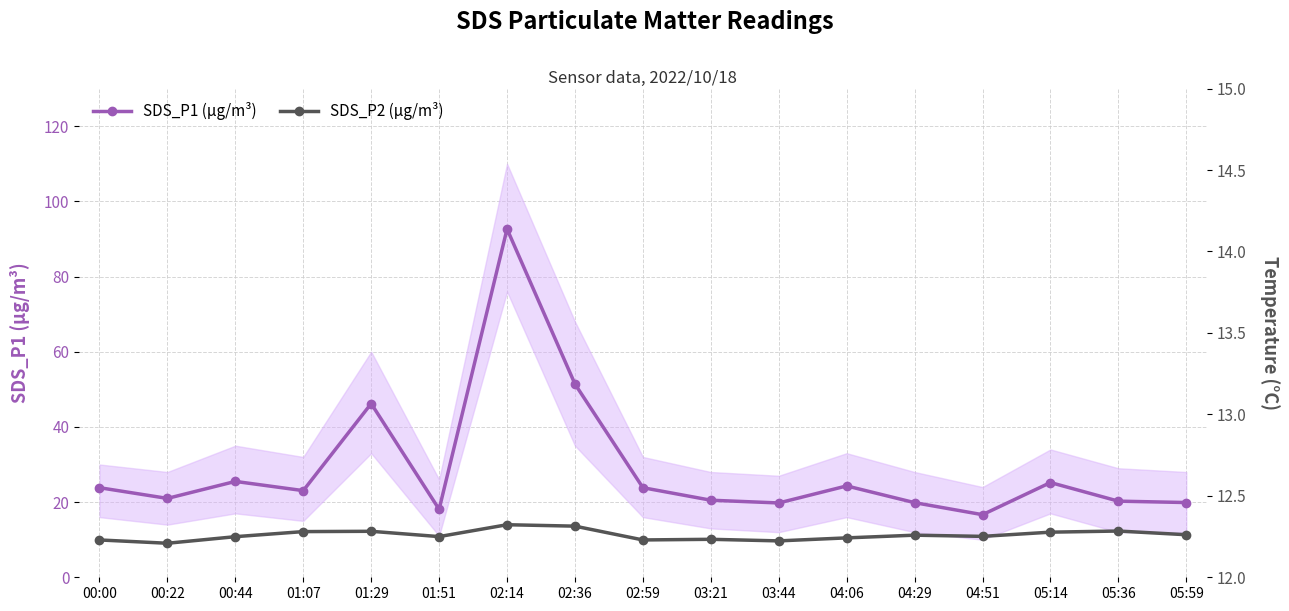

Is it true that SDS_P1 (µg/m³) equals 6.0 at 02:59?

False